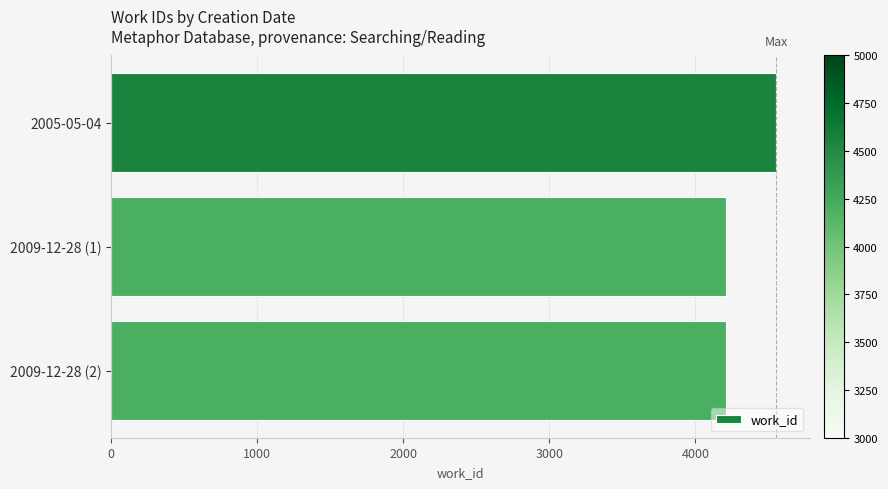

The value at 2005-05-04 is 7815. True or false?

False